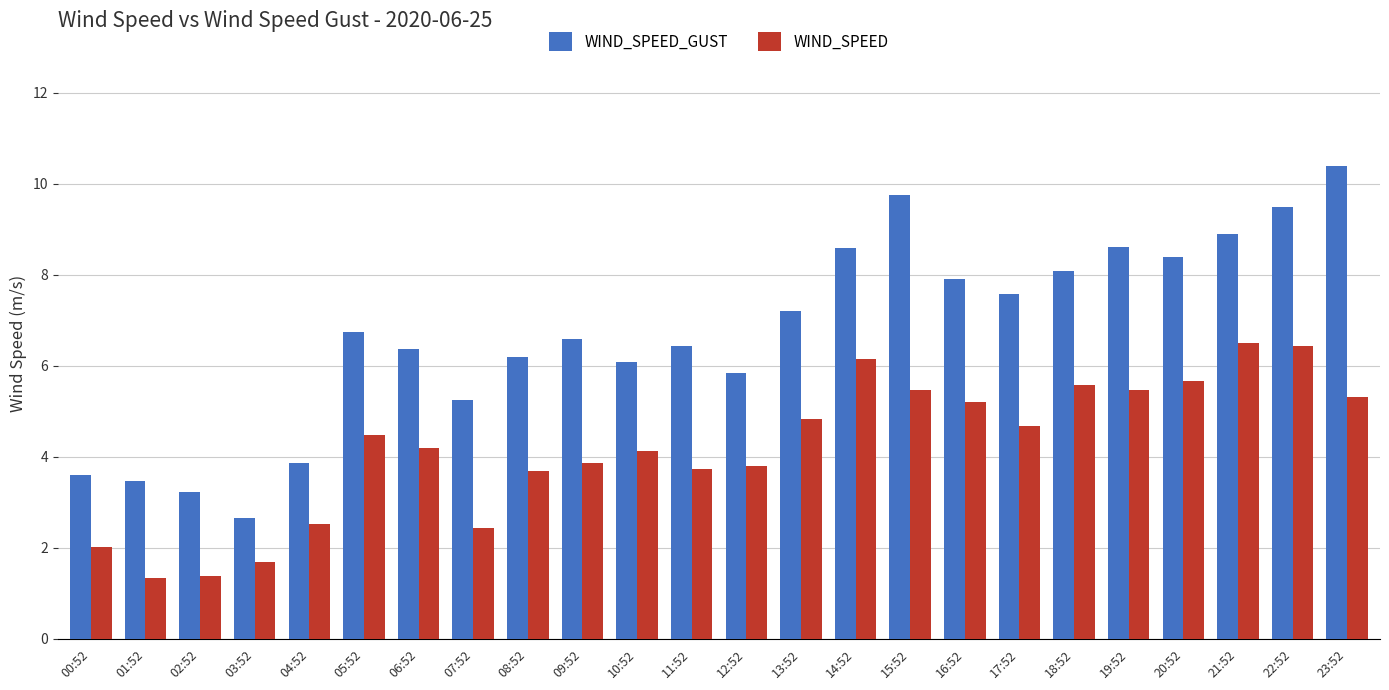

What are all the series names shown in the legend?

WIND_SPEED_GUST, WIND_SPEED